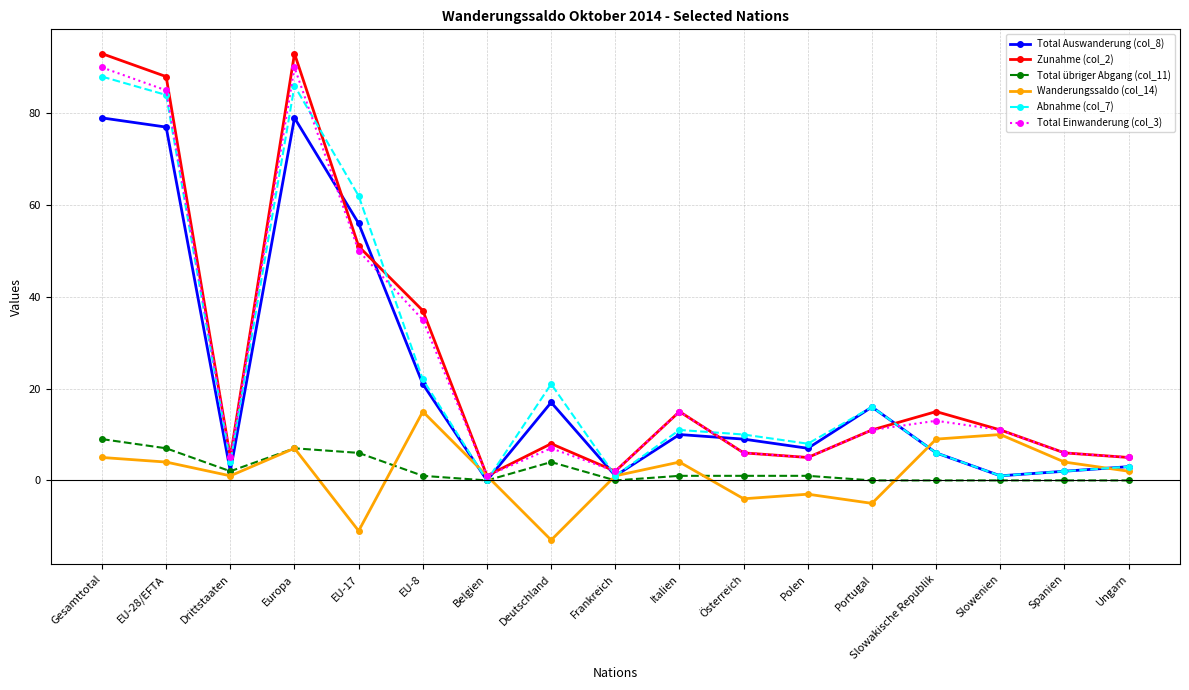

What is the greatest value displayed?

93